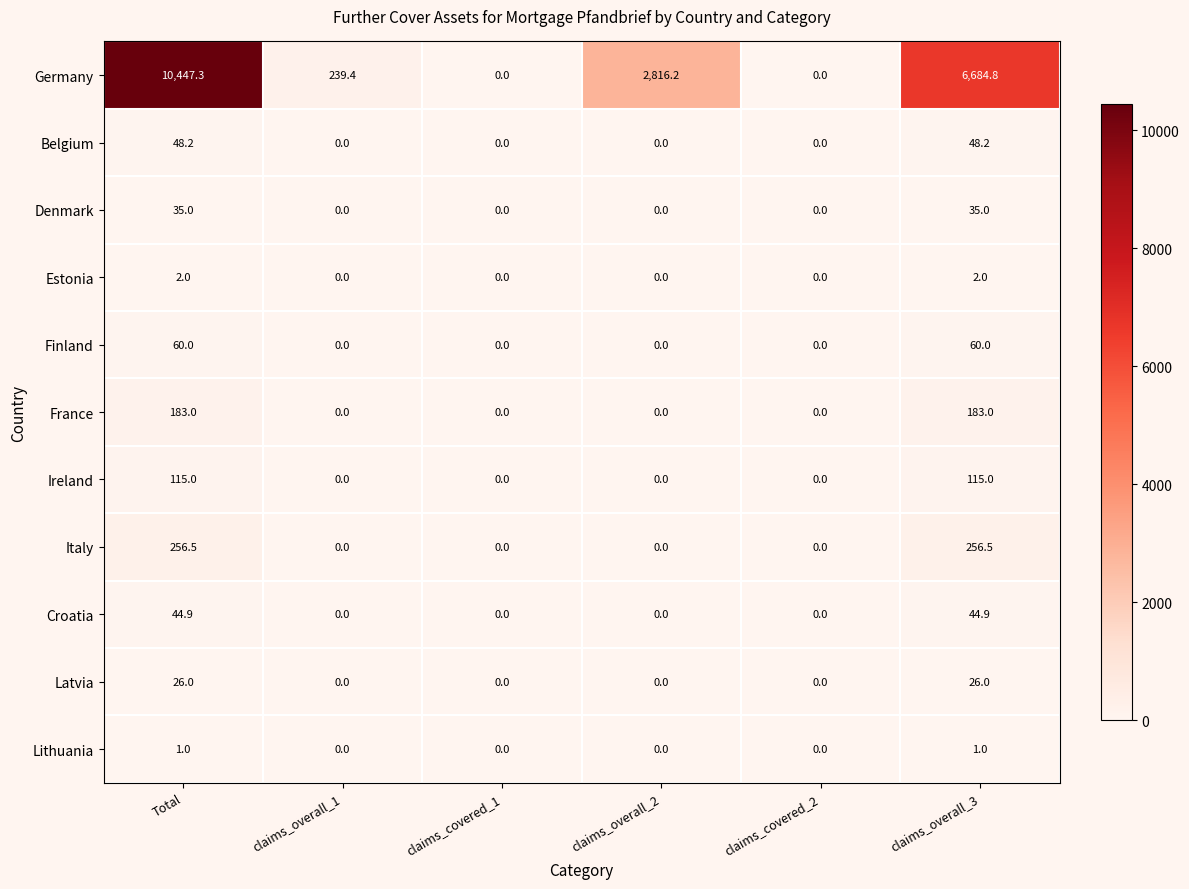

At which category does the chart reach its peak across all series?

Total